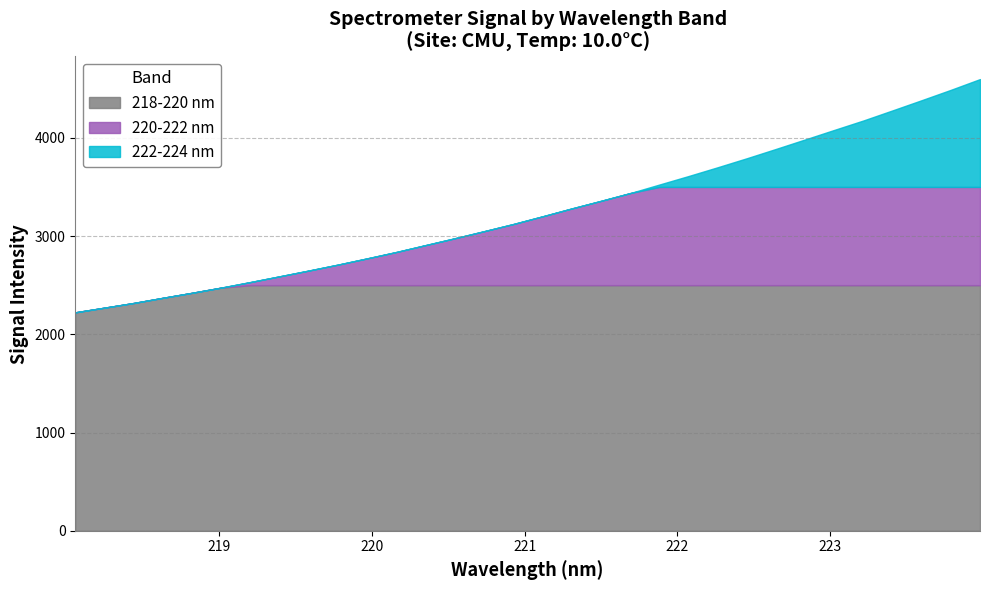

At which label is 218-220 nm closest to 2830?

220.1623